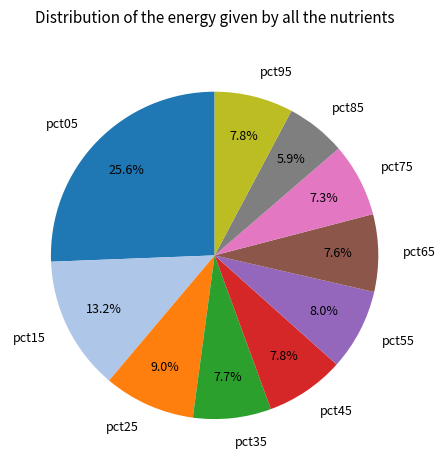

The pct85 slice represents 6% of the pie. True or false?

True